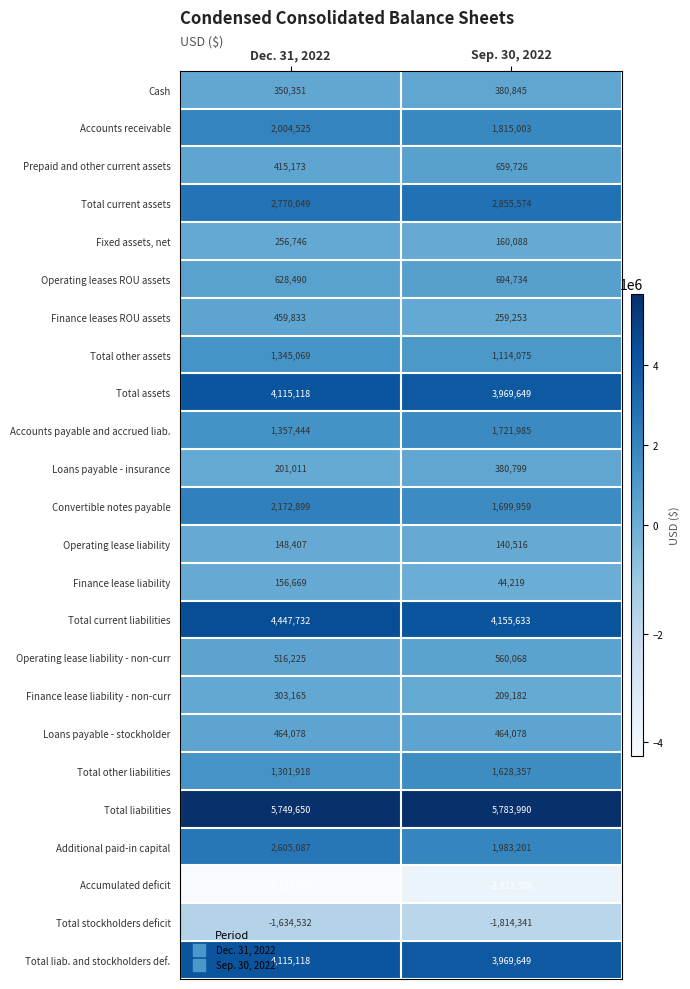

How many values in the Loans payable - insurance series are below 380799?

1